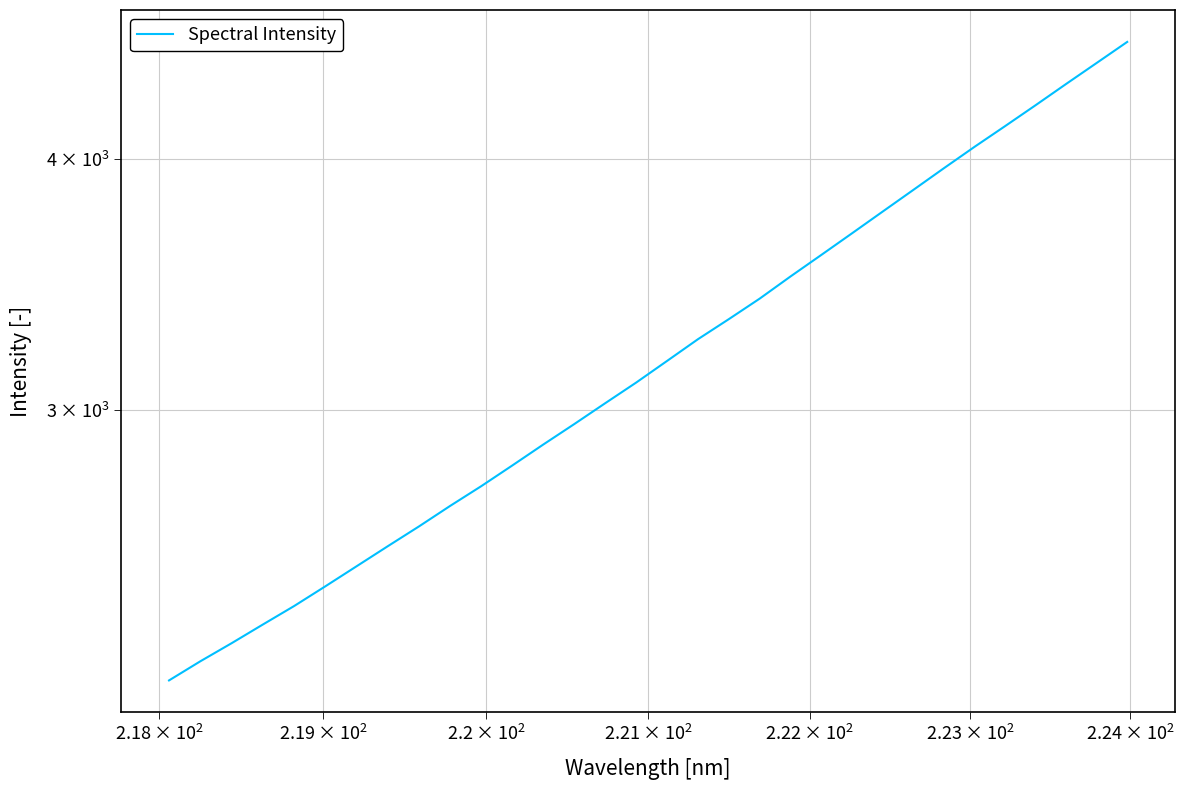

What is the difference between the maximum and minimum values?

2374.6